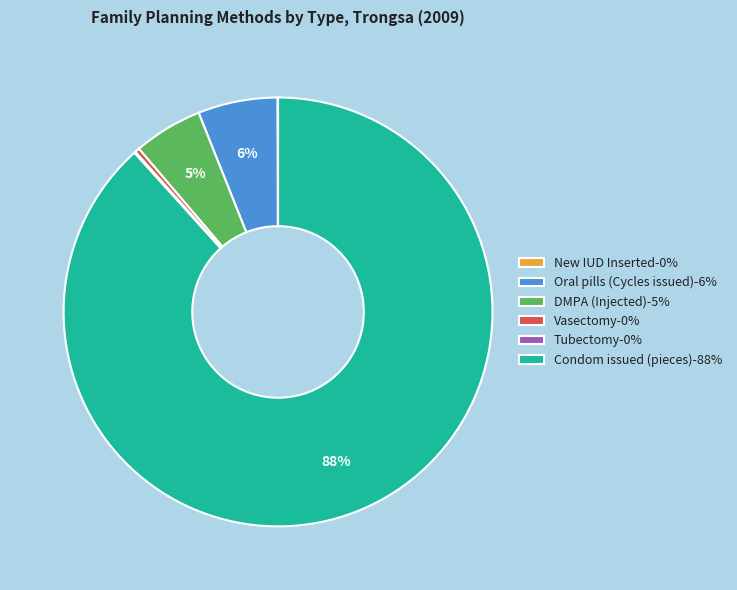

True or false: Vasectomy accounts for 6% of the total.

False